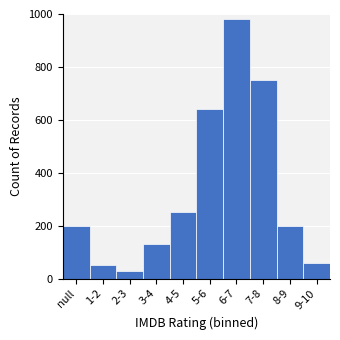

Reading left to right, extract all data points from this chart.

null=200	1-2=50	2-3=30	3-4=130	4-5=250	5-6=640	6-7=980	7-8=750	8-9=200	9-10=60